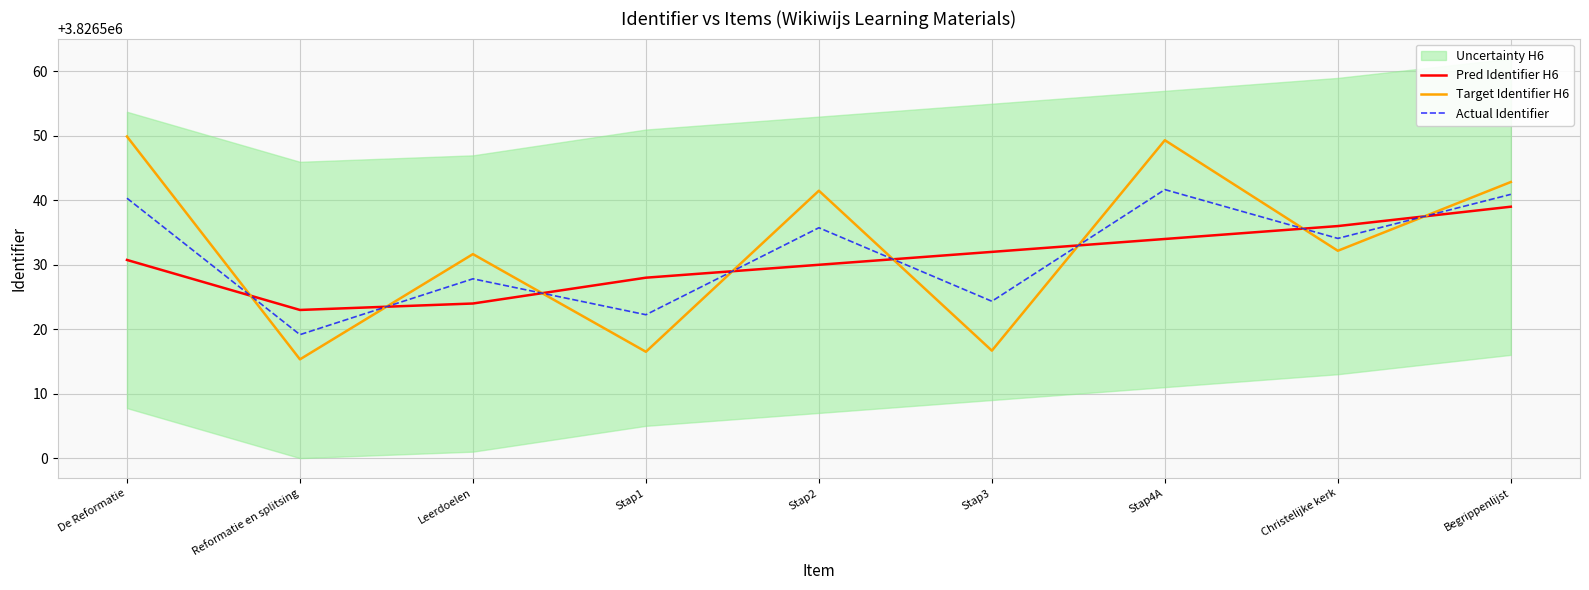

What is the spread (max minus min) of values at Reformatie en splitsing?

7.7